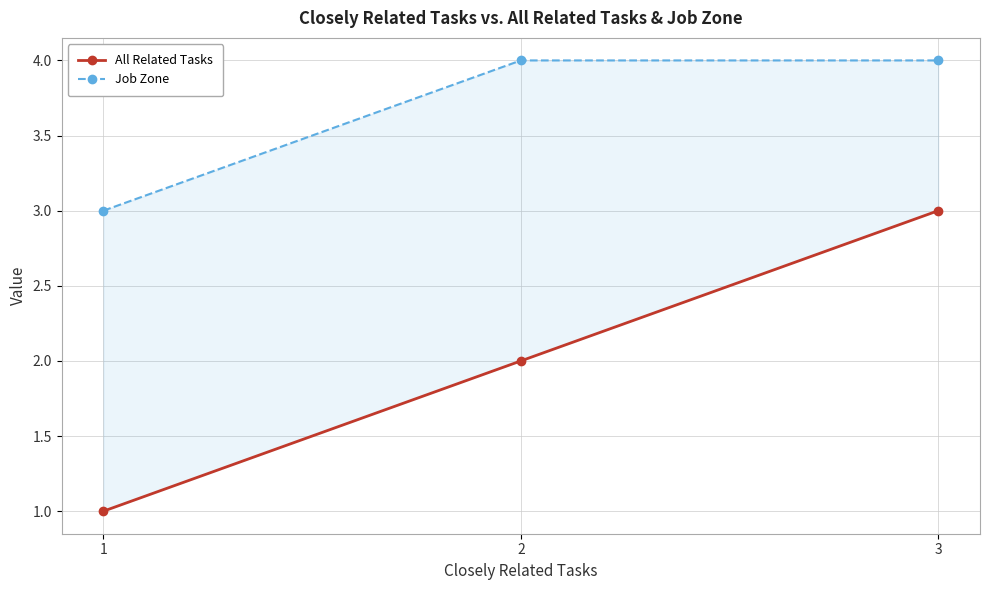

Count the Job Zone values in the range 3 to 4.

3